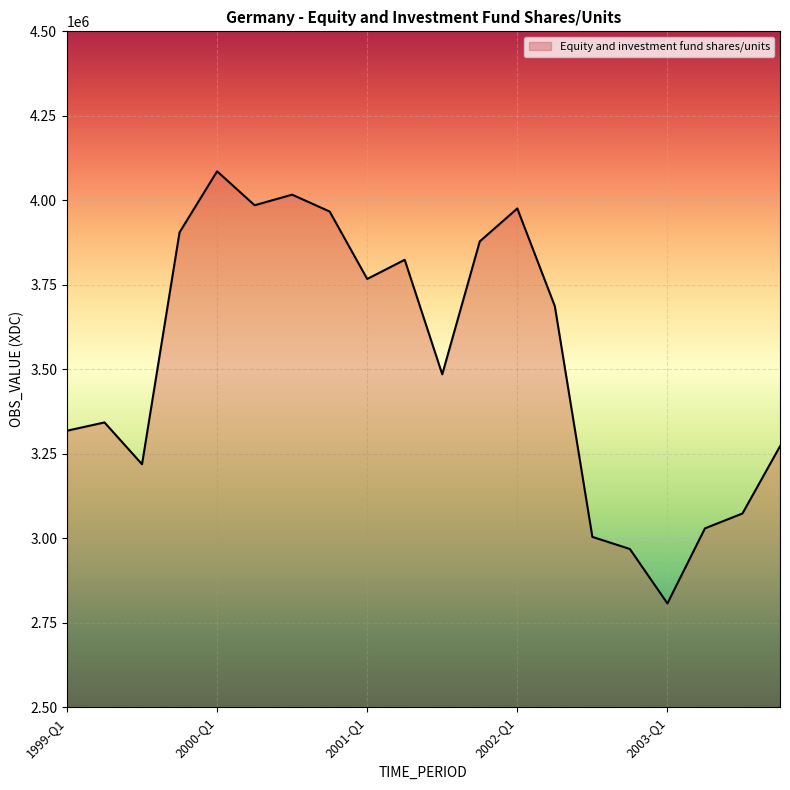

Reading left to right, what are all the values shown in this chart?

3317991	3342610	3218819	3905032	4085803	3985301	4016617	3966764	3767142	3823928	3484974	3878350	3975779	3686683	3003877	2968029	2806921	3029110	3073173	3272124